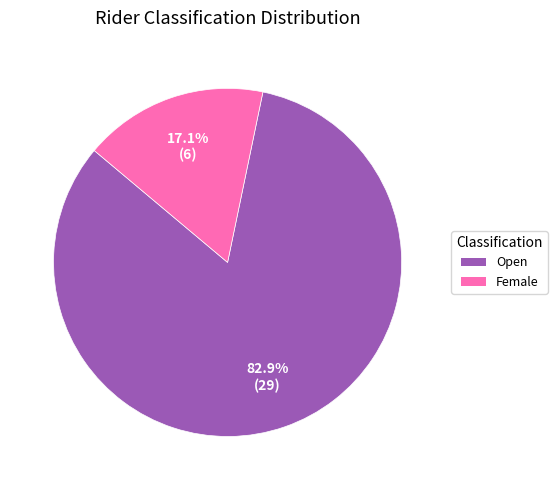

Is Female the majority of the pie?

No